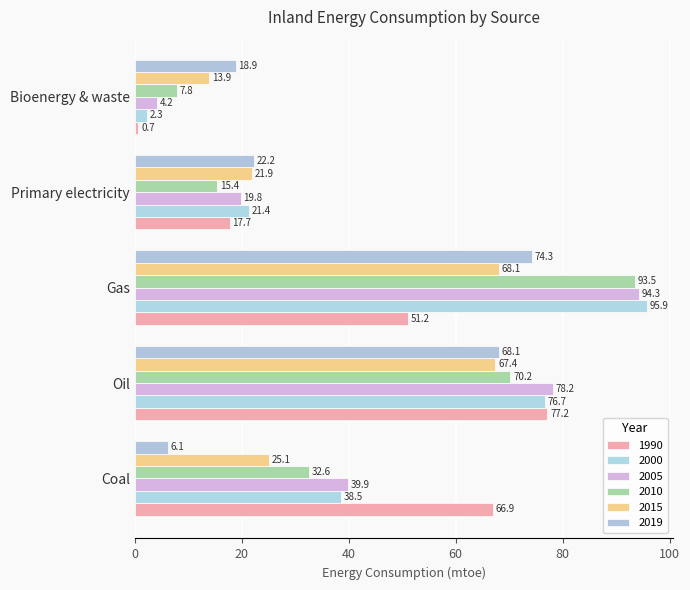

Reading left to right, what are all the values shown in this chart?

1990: Coal=66.9	Oil=77.2	Gas=51.2	Primary electricity=17.7	Bioenergy & waste=0.7
2000: Coal=38.5	Oil=76.7	Gas=95.9	Primary electricity=21.4	Bioenergy & waste=2.3
2005: Coal=39.9	Oil=78.2	Gas=94.3	Primary electricity=19.8	Bioenergy & waste=4.2
2010: Coal=32.6	Oil=70.2	Gas=93.5	Primary electricity=15.4	Bioenergy & waste=7.8
2015: Coal=25.1	Oil=67.4	Gas=68.1	Primary electricity=21.9	Bioenergy & waste=13.9
2019: Coal=6.1	Oil=68.1	Gas=74.3	Primary electricity=22.2	Bioenergy & waste=18.9